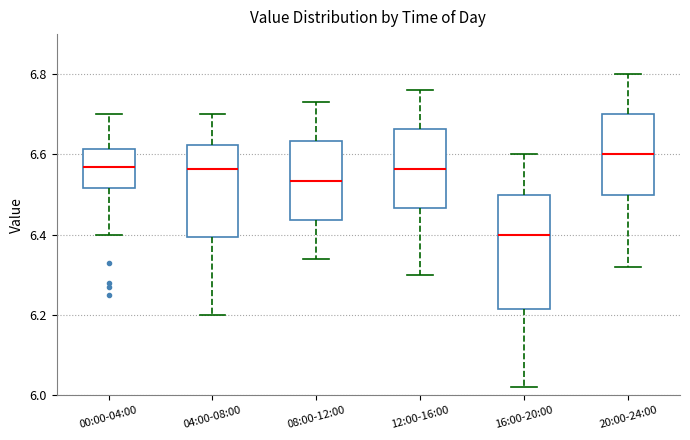

Which box's median line is the highest?

20:00-24:00